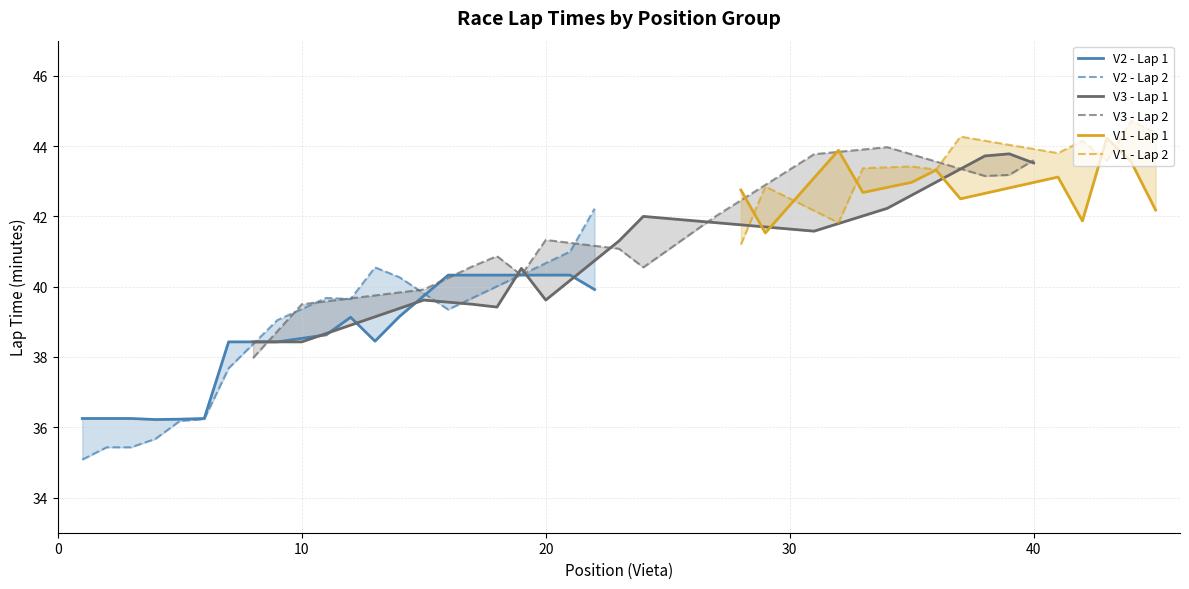

Is the value of V1 at 0 greater than the value of V3 at 10?

No